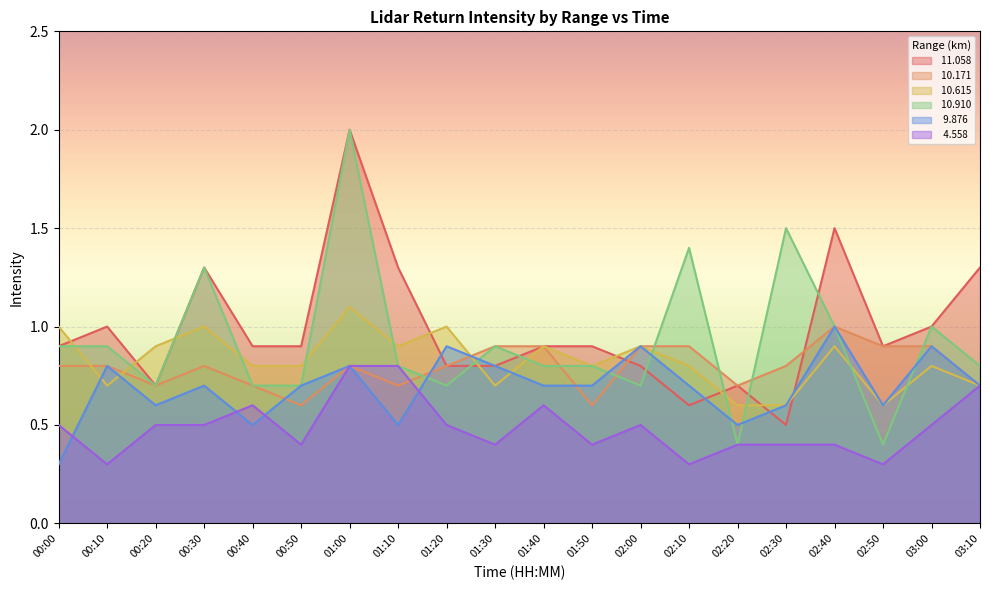

True or false:  10.910 and  10.171 cross at least once.

True